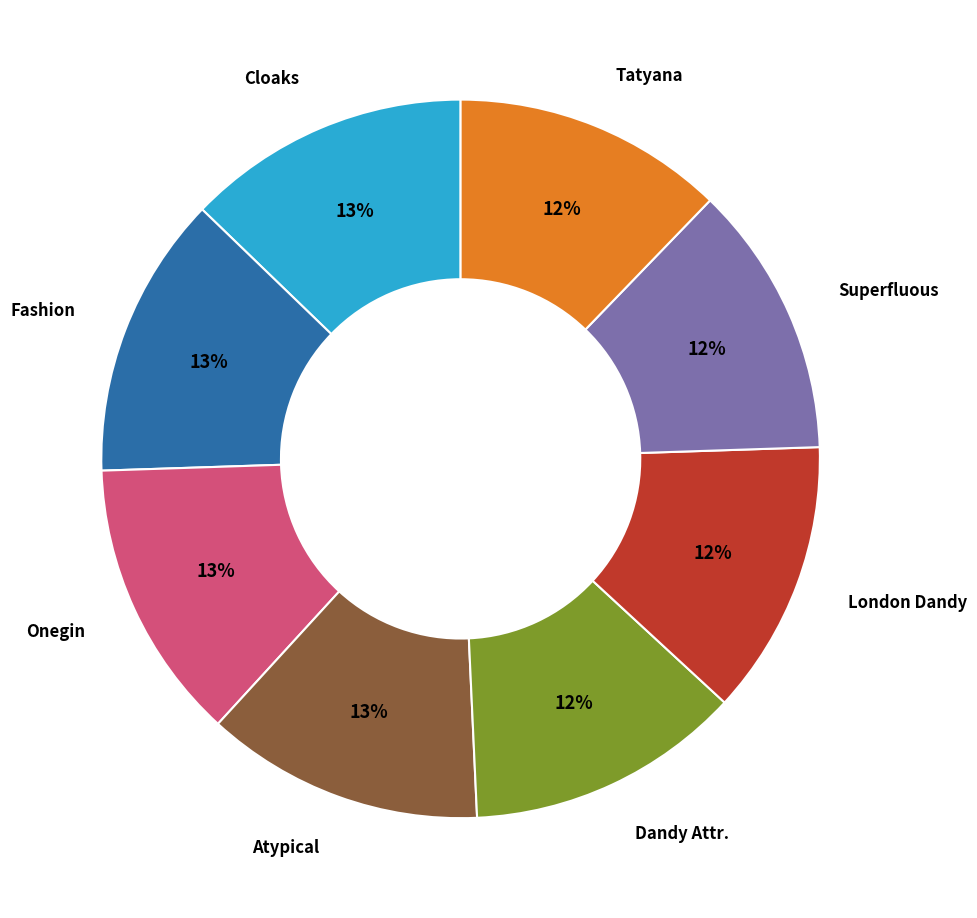

To the nearest percent, what is the average slice percentage?

12%